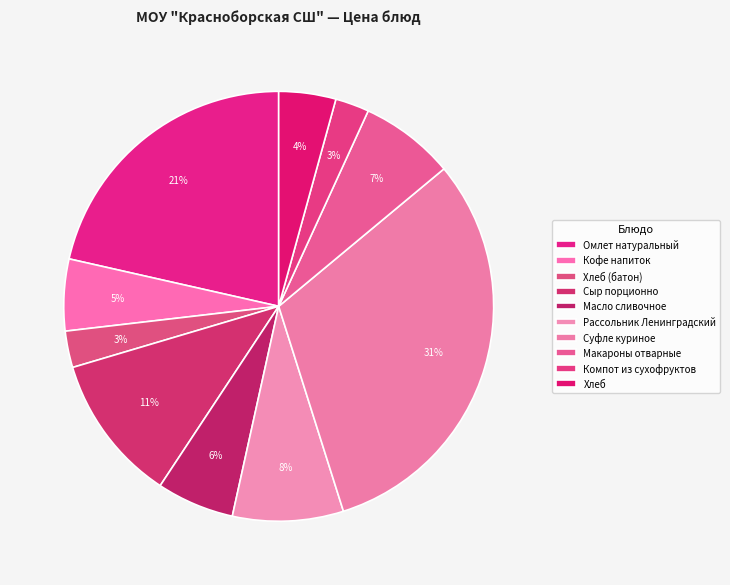

What is the largest slice in the pie chart?

Суфле куриное